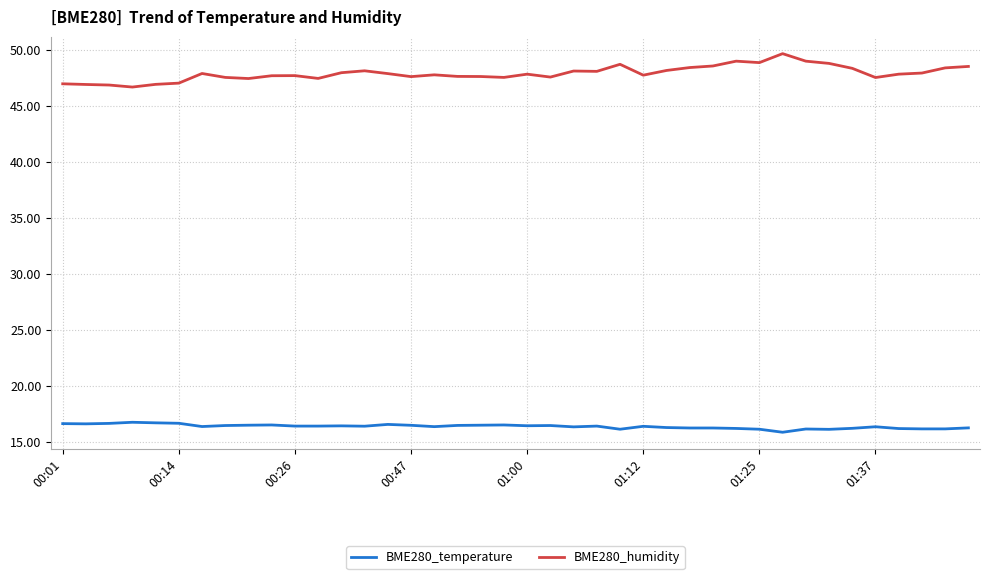

What is the difference between the maximum and minimum values in the BME280_temperature series?

0.9